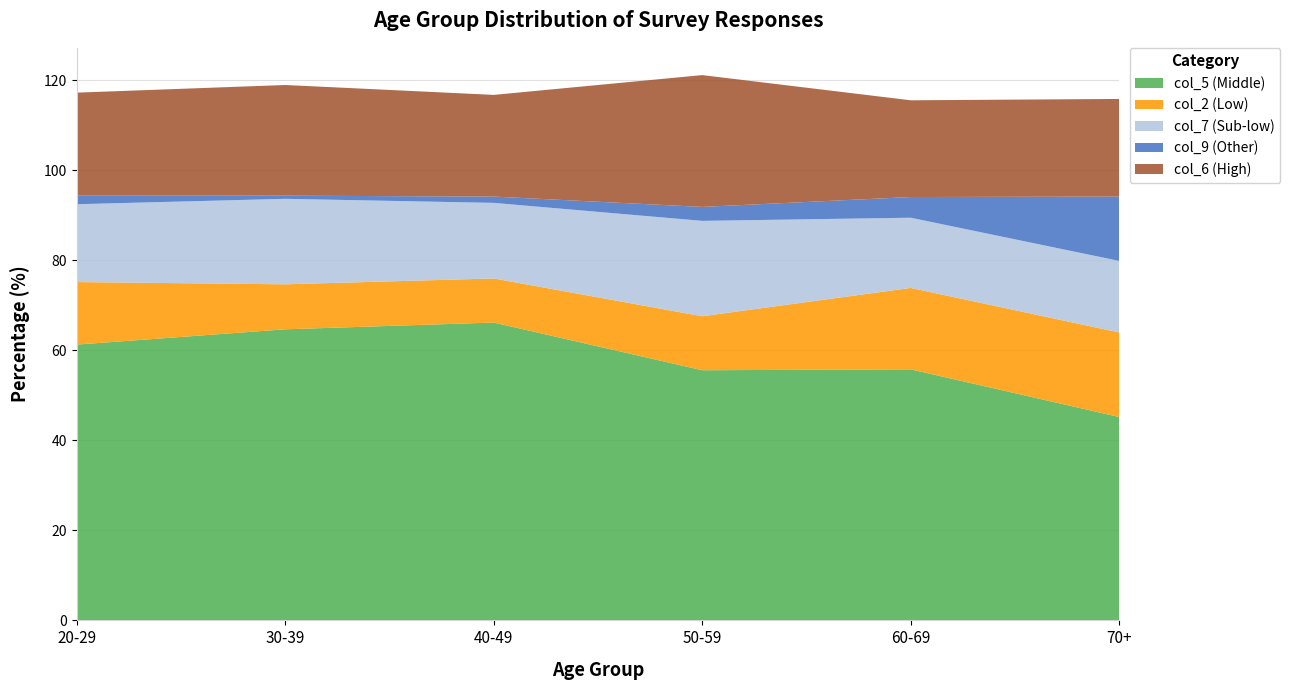

Reading left to right, what are all the values shown in this chart?

col_5 (57.7/55.7): 61.3	64.7	66.2	55.6	55.8	45.2
col_2 (14.6/14.0): 13.9	10.0	9.8	12.0	18.1	18.8
col_7 (16.1/19.1): 17.3	19.0	16.8	21.2	15.6	15.9
col_9 (6.7/3.6): 1.9	0.7	1.4	3.1	4.6	14.3
col_6 (20.9/26.7): 22.9	24.6	22.6	29.3	21.5	21.7